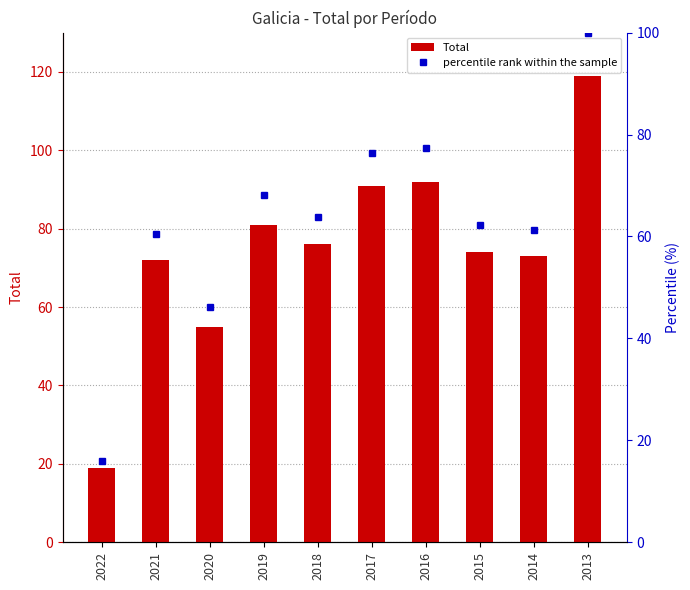

Reading left to right, extract all data points from this chart.

Total: 19.0	72.0	55.0	81.0	76.0	91.0	92.0	74.0	73.0	119.0
percentile rank within the sample: 16.0	60.5	46.2	68.1	63.9	76.5	77.3	62.2	61.3	100.0